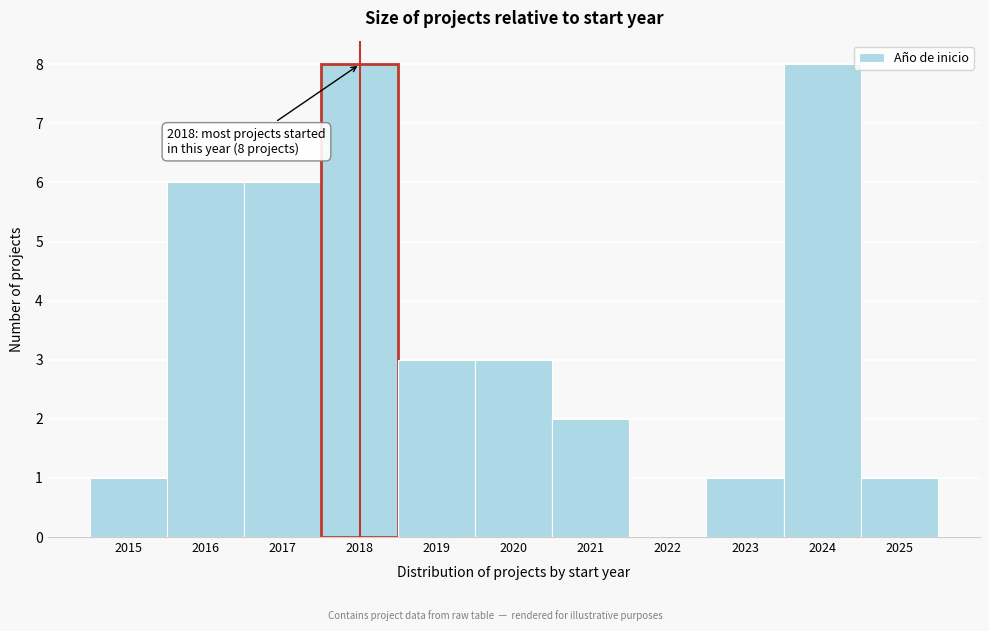

Reading left to right, list all the values displayed in this chart.

2015=1	2016=6	2017=6	2018=8	2019=3	2020=3	2021=2	2022=0	2023=1	2024=8	2025=1